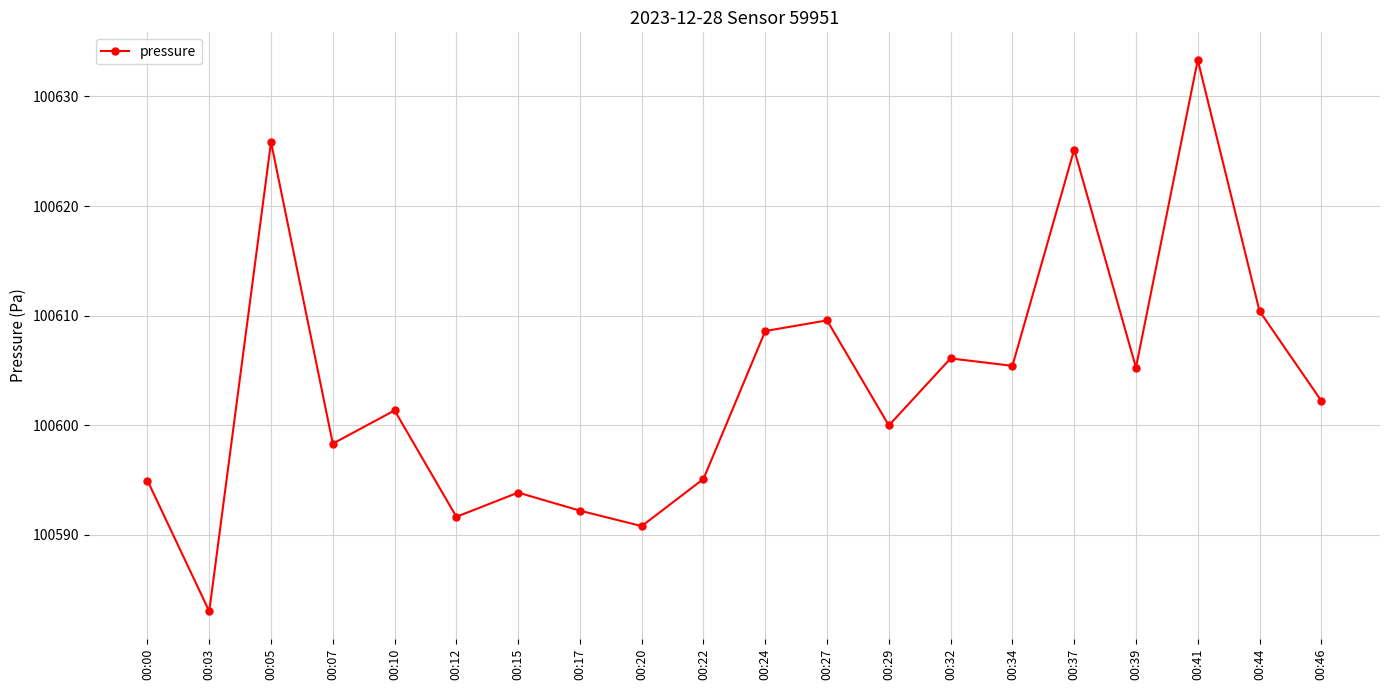

How many data points does each series have?

20